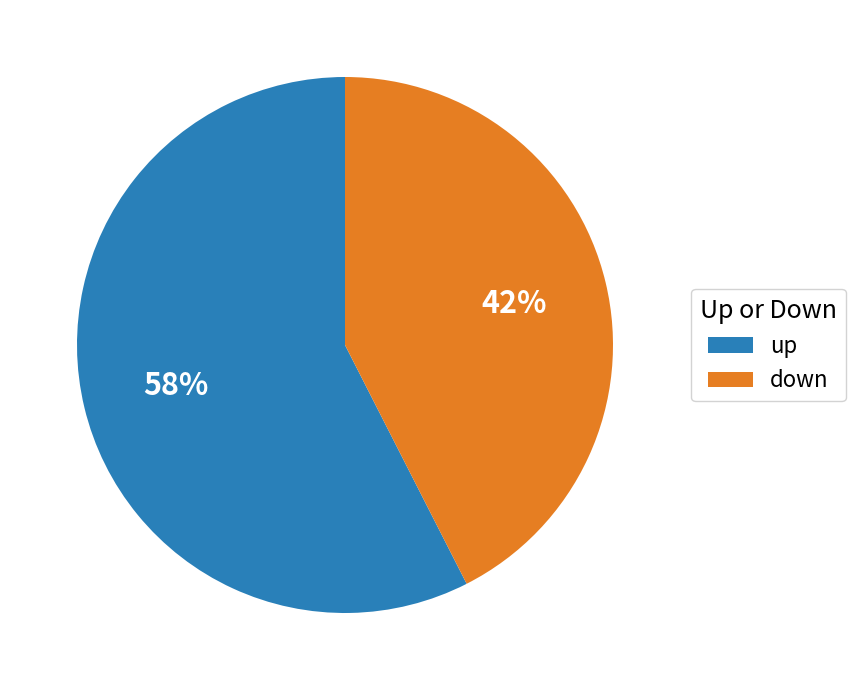

Combined, do up and down account for over 50%?

Yes